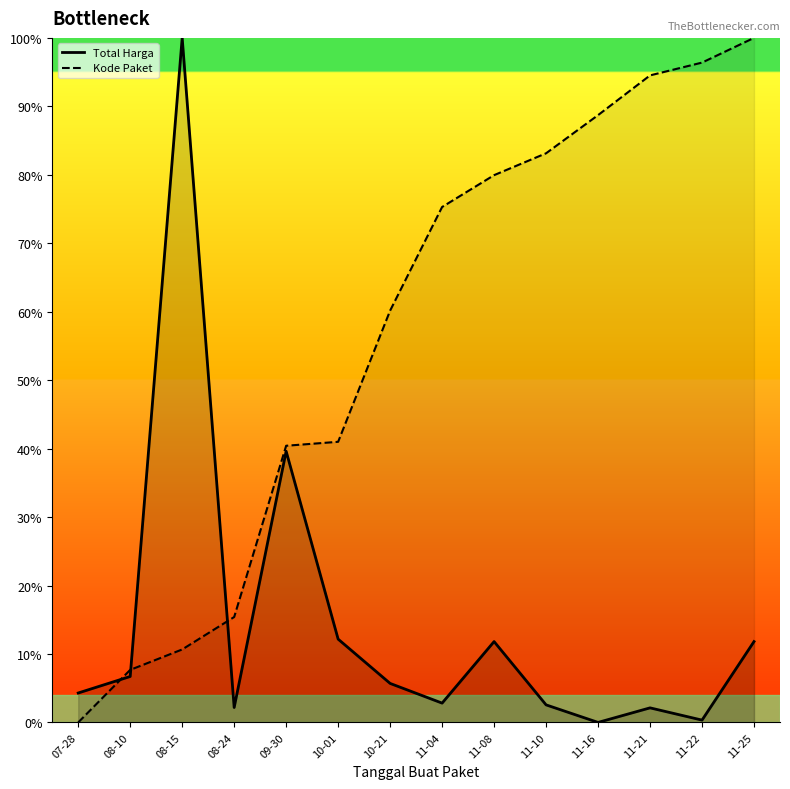

How many values in the Kode Paket series are below 75?

7